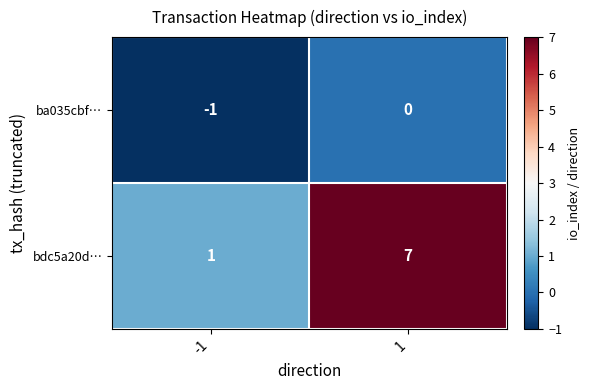

How many series are shown in this chart?

2